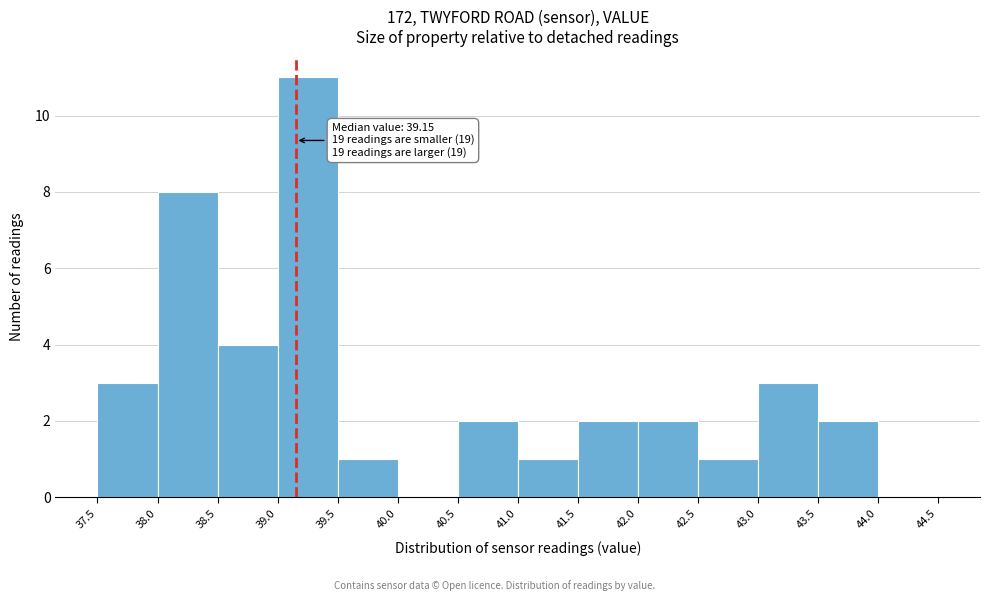

Over which range of the x-axis is the bar tallest?

39.0 to 39.5